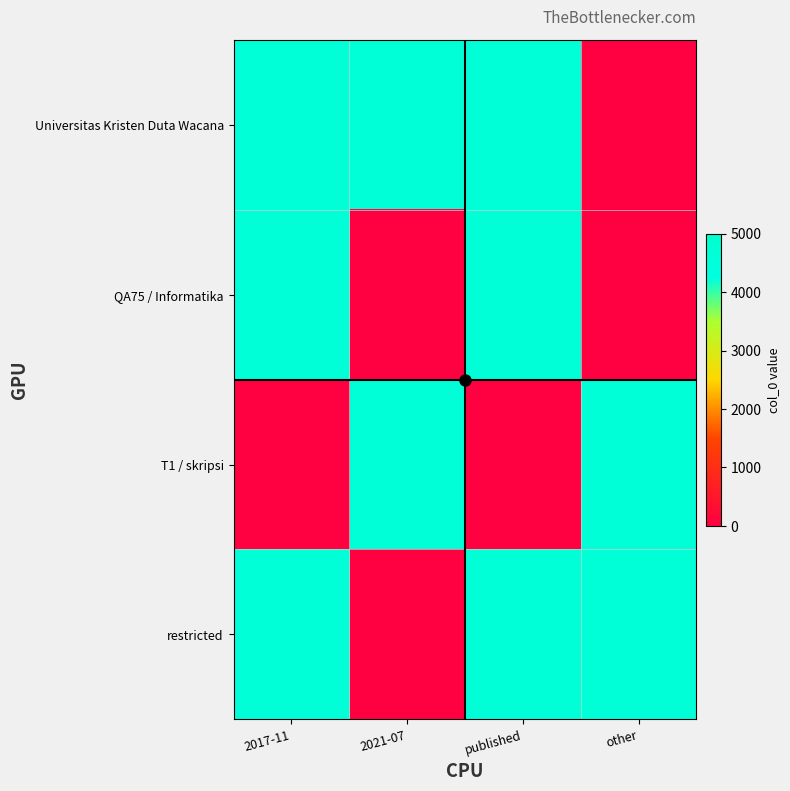

Between 2021-07 and 2017-11, which is larger?

2021-07